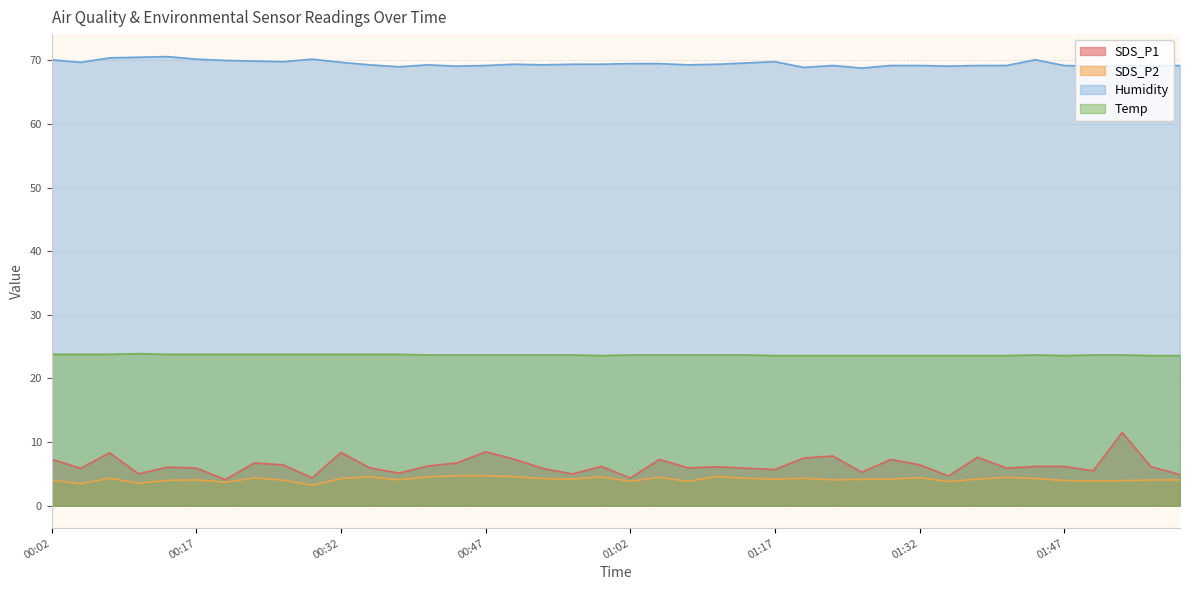

What is the label of the 27th point from the right?

00:41